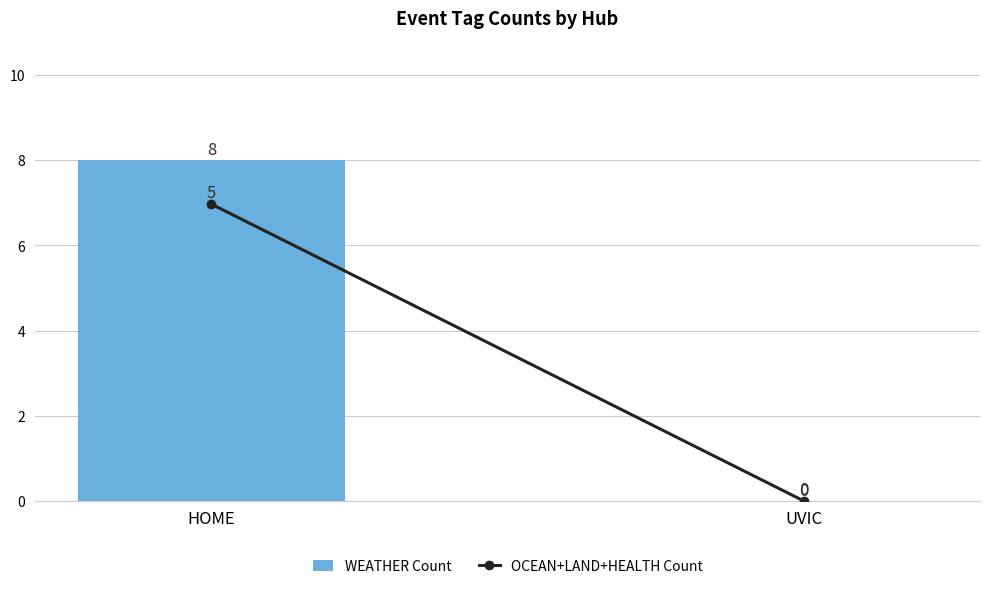

Rank the categories by OCEAN+LAND+HEALTH Count value from lowest to highest.

UVIC, HOME